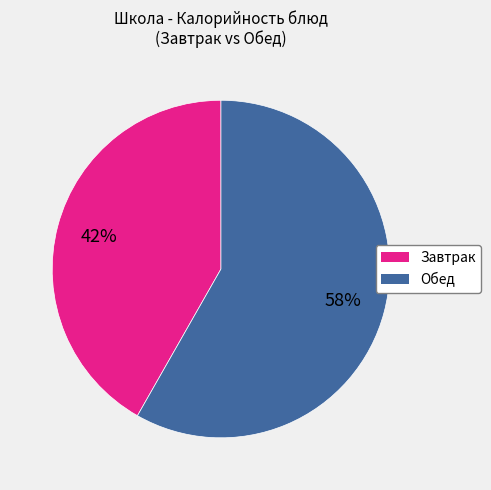

To the nearest percent, what is the difference between the largest and smallest slice percentages?

16%